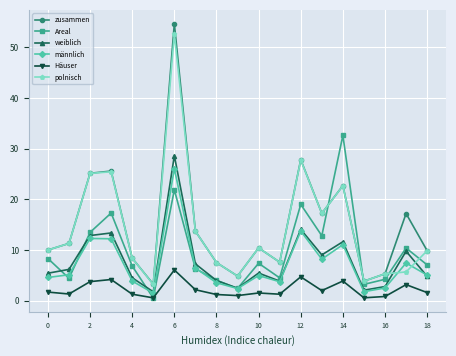

What is the difference between the maximum and minimum values in the polnisch series?

49.4